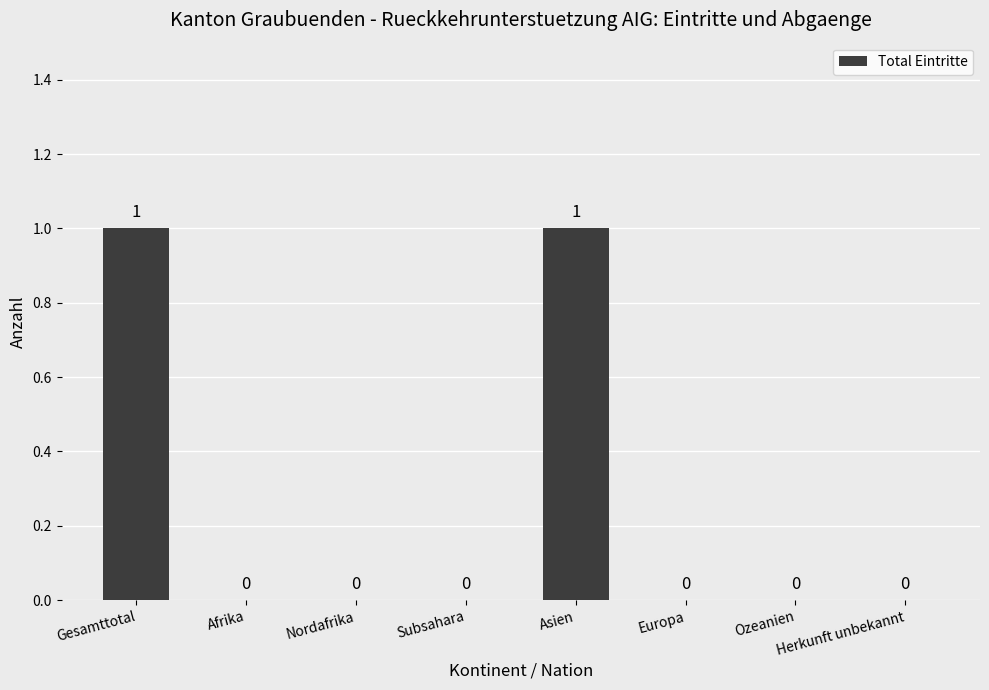

What is the change in value from Nordafrika to Asien?

+1